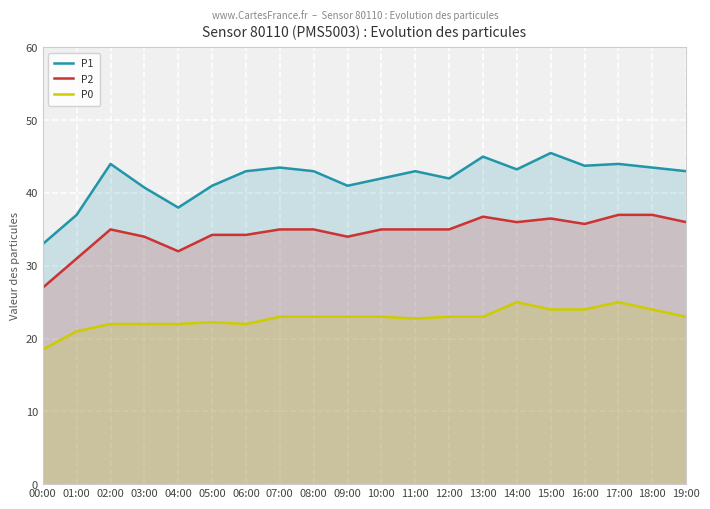

How many values in the P2 series exceed 35?

7